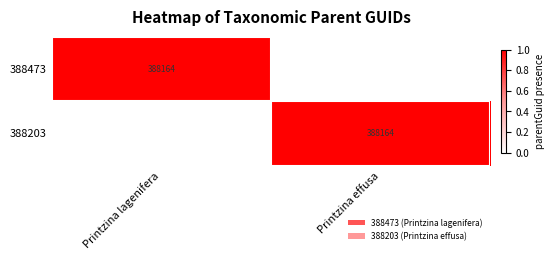

The value of 388473 at Printzina lagenifera is 388164. True or false?

True